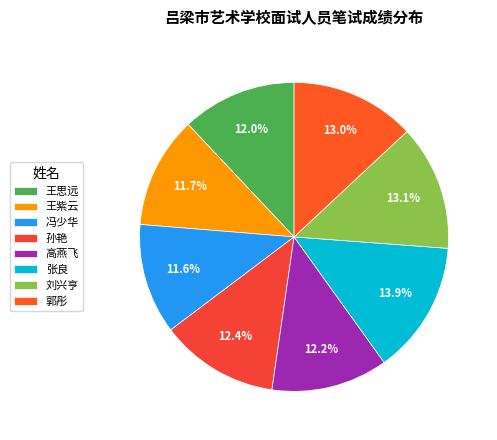

Which slice is the largest?

张良